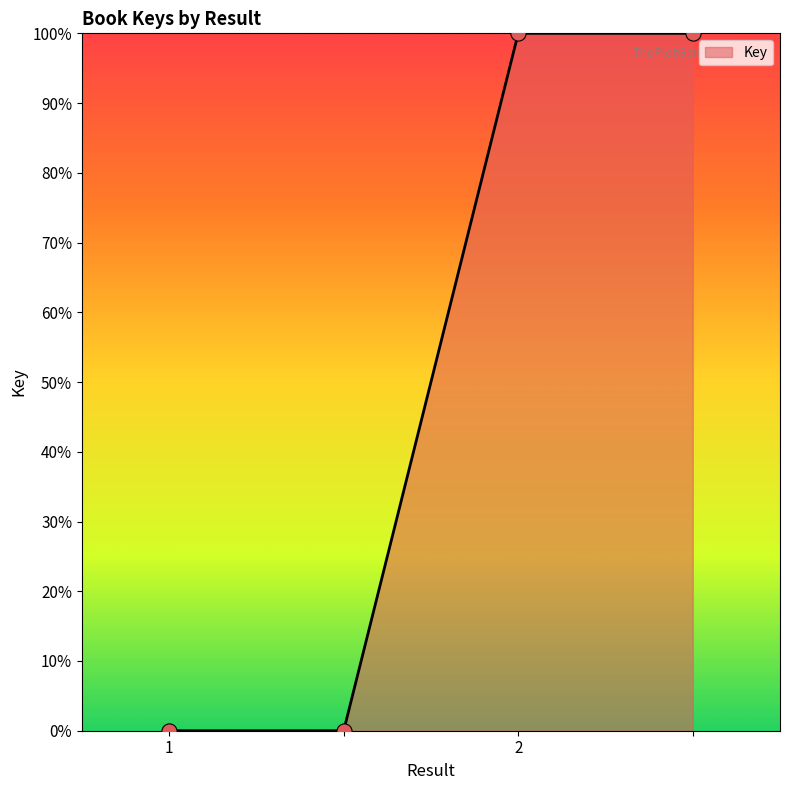

What is the average value?

50